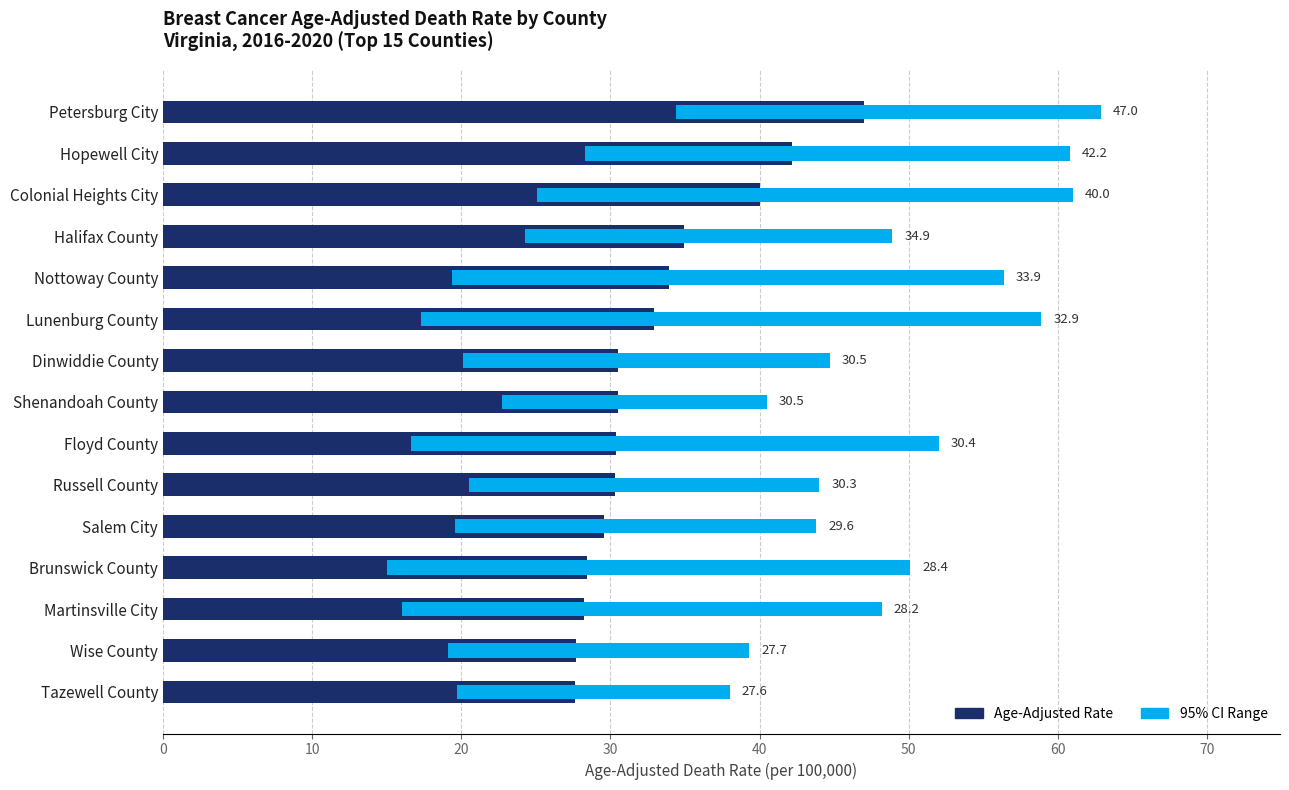

How many series are shown in this chart?

2